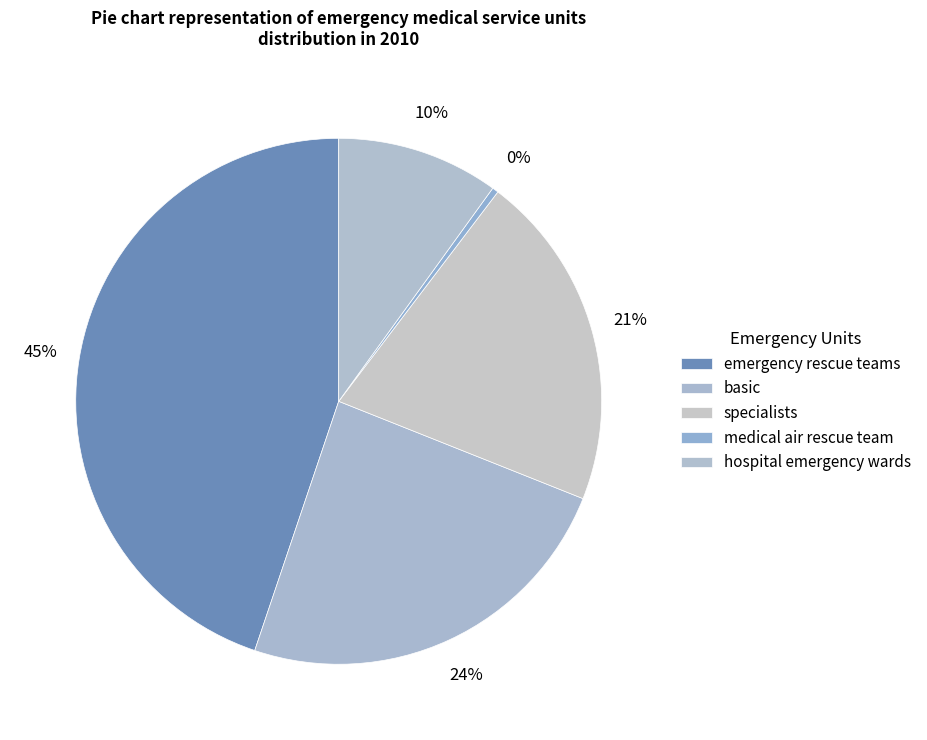

True or false: basic accounts for 19% of the total.

False